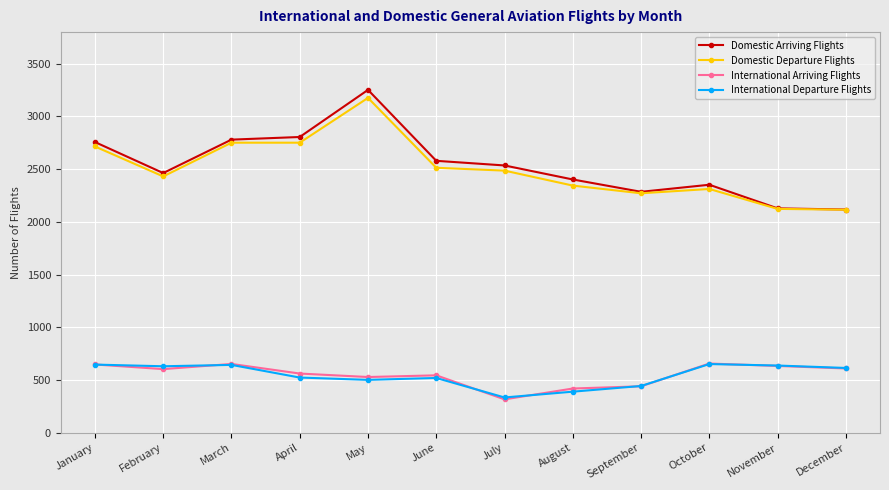

What is the difference between the International Departure Flights values at March and May?

142